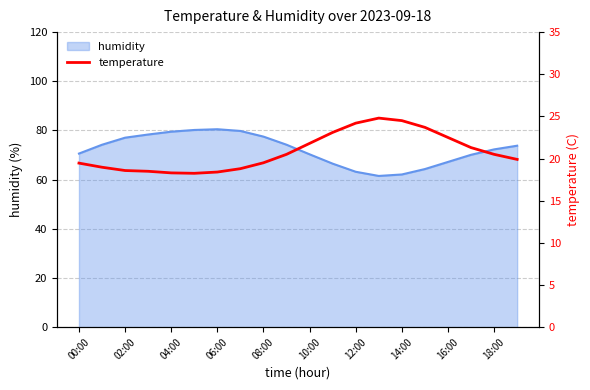

The value of humidity at 18:00 is 72.3. True or false?

True